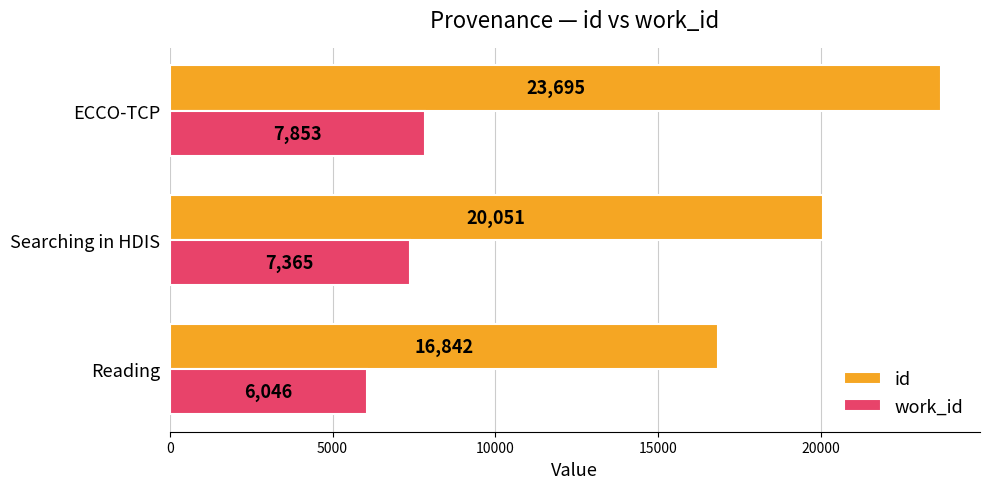

Which series changed the most between Reading and Searching in HDIS?

id